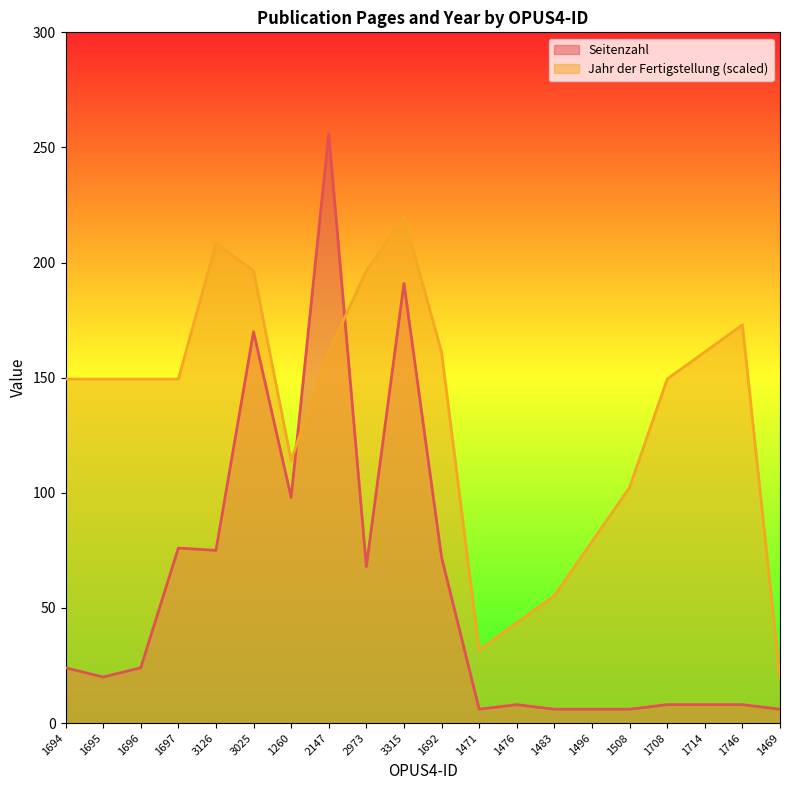

Between which two adjacent categories do Seitenzahl and Jahr der Fertigstellung first intersect?

1260 and 2147